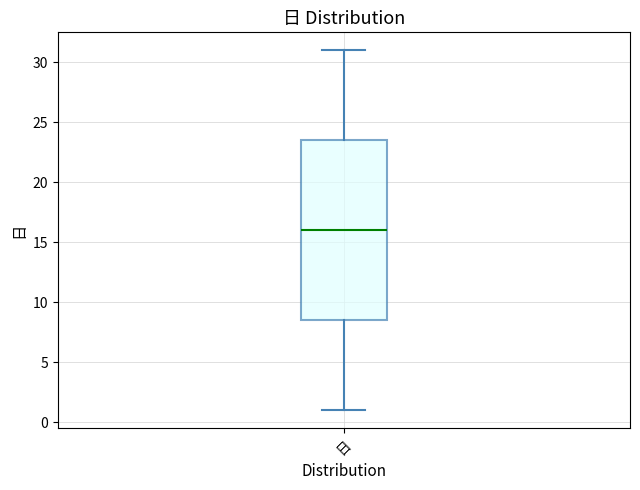

Transcribe this box plot: give where the median line is, the range the box spans, and where the two whiskers end, as read against the y-axis. The values are not printed on the chart, so give them approximately, as read against the axis.

median 16.0, box 8.5 to 23.5, whiskers 1.0 to 31.0